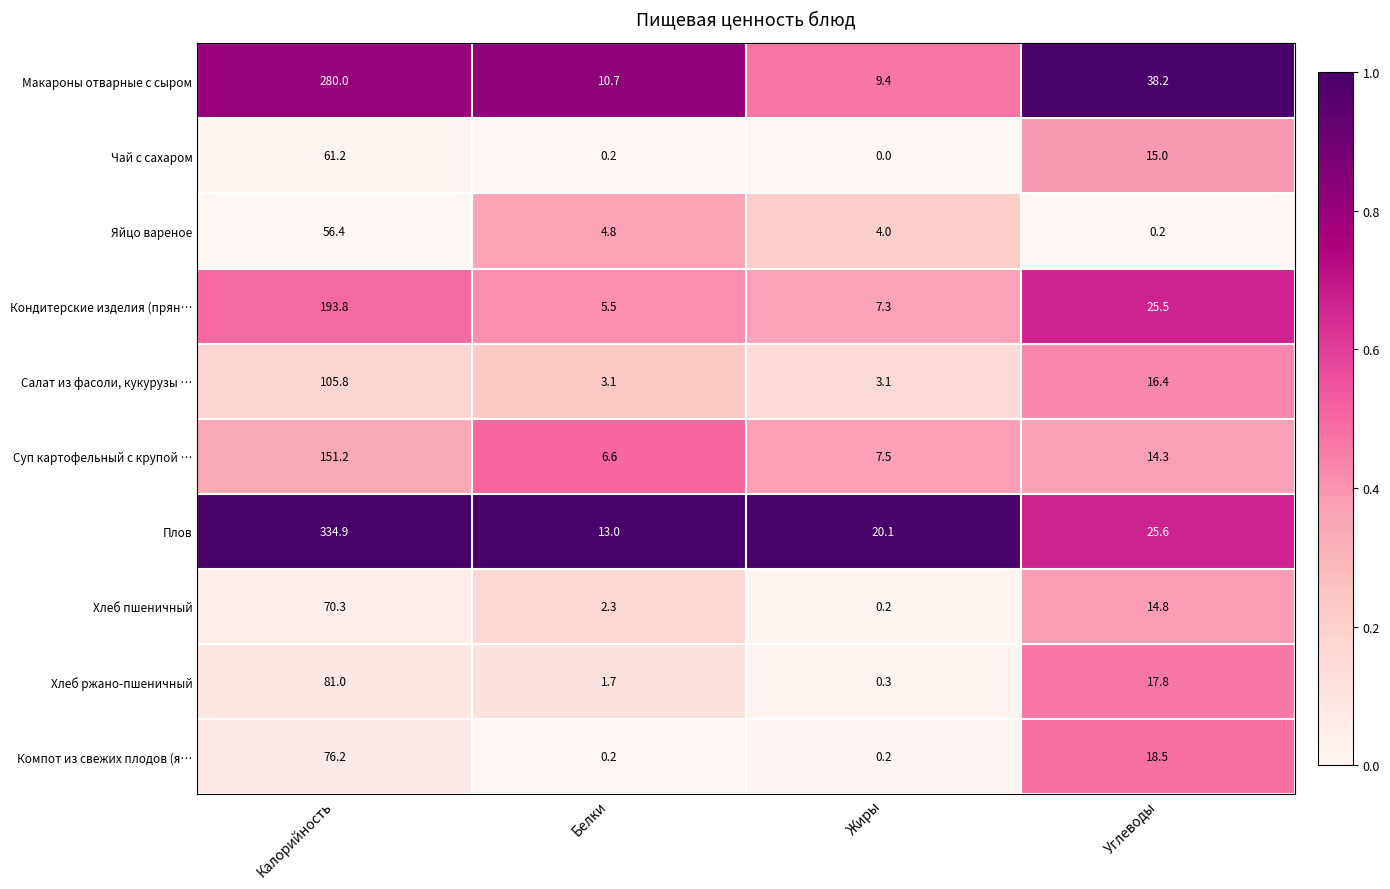

True or false: Хлеб ржано-пшеничный has a value of 50.5 at Калорийность.

False